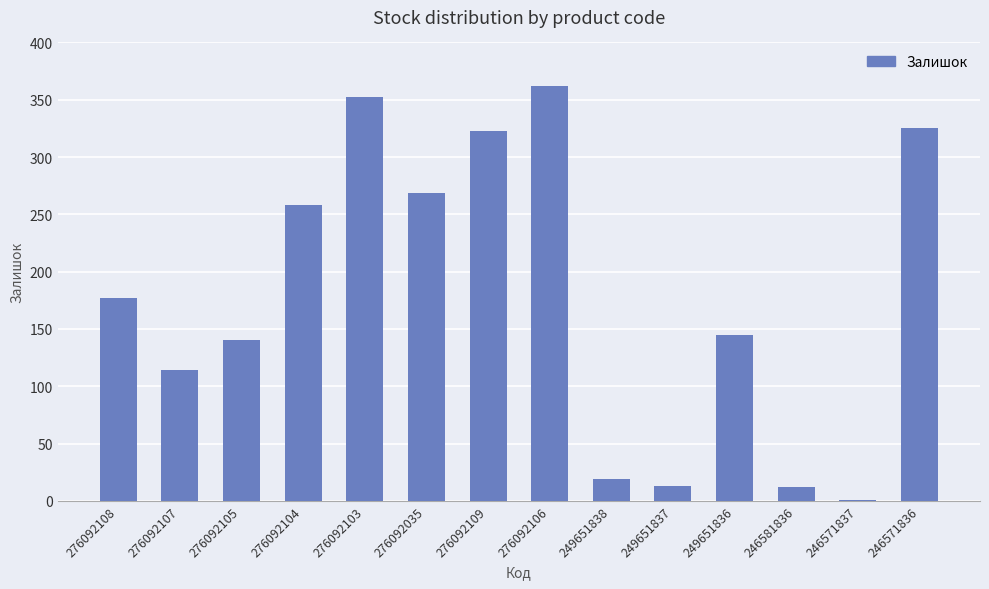

The chart shows a value of 362 at 276092106. True or false?

True